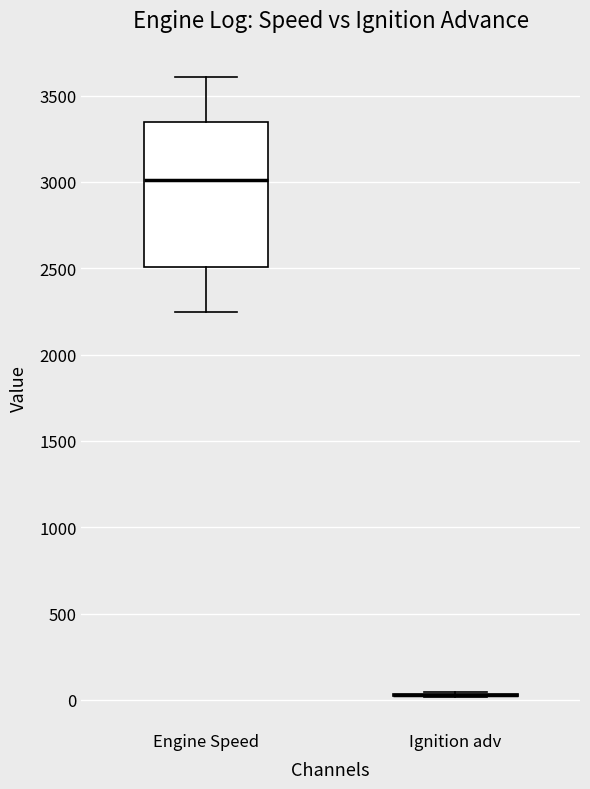

Reading left to right, transcribe this box plot: for each box, give where its median line is, the range the box spans, and where its two whiskers end, as read against the y-axis. The values are not printed on the chart, so give them approximately, as read against the axis.

Engine Speed: median 3000, box 2500 to 3350, whiskers 2250 to 3600
Ignition adv: box collapsed to a line at 50, whiskers 0 to 50